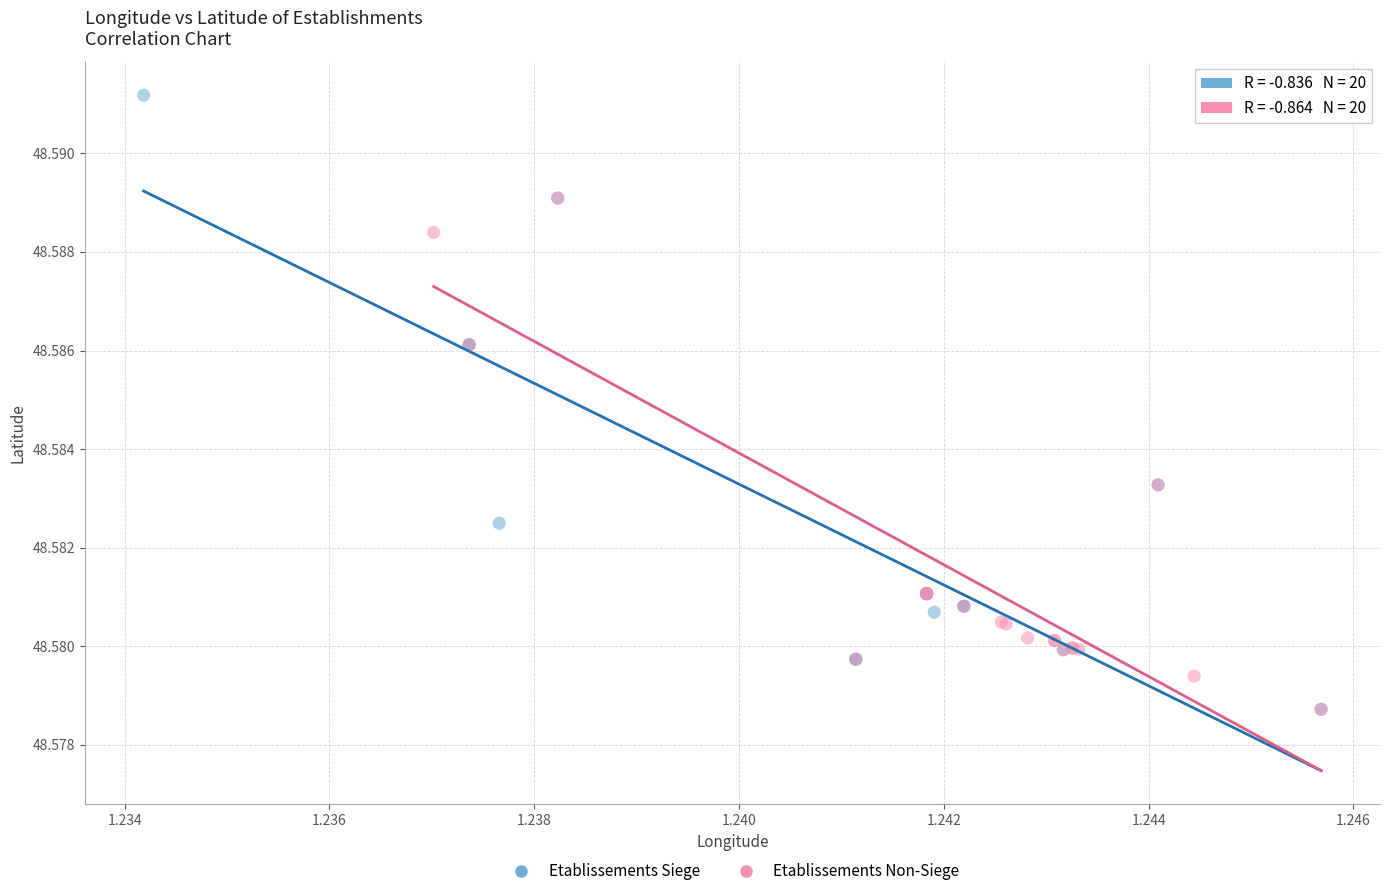

Which series contains the highest Y value?

Etablissements Siege